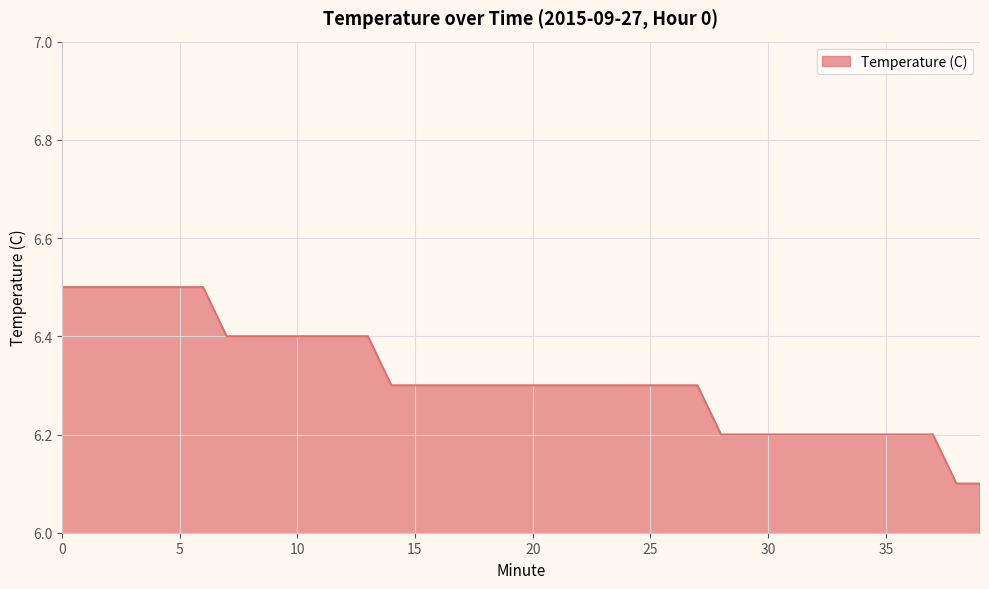

What is the maximum value shown in the chart?

6.5